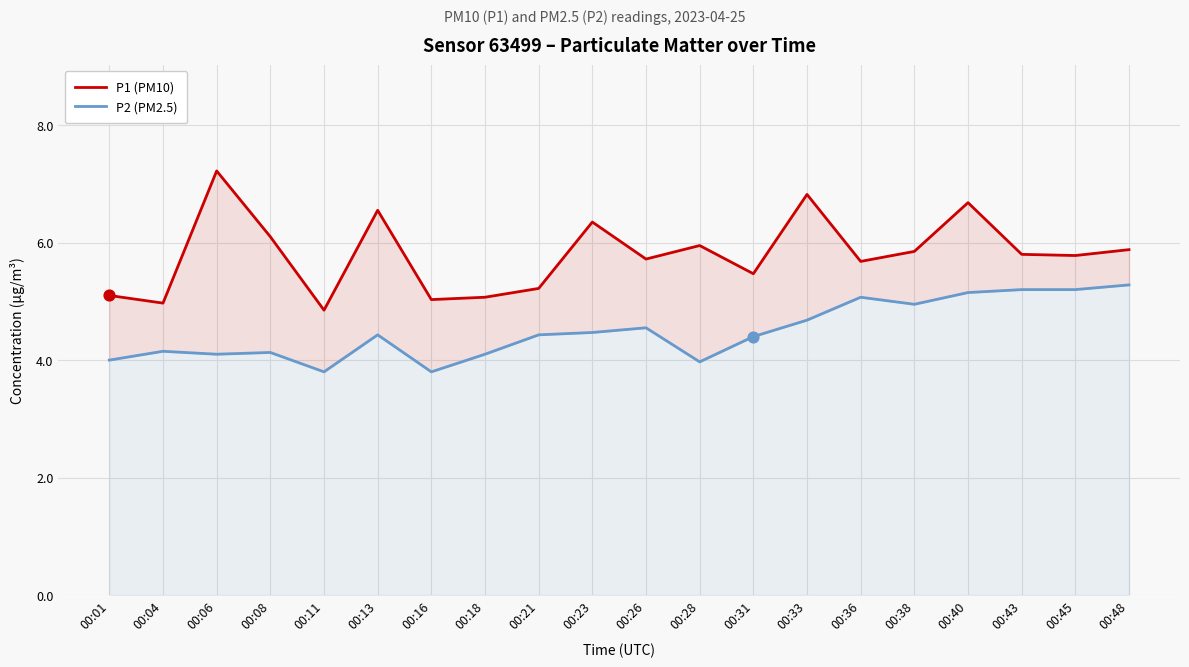

Which series has the largest total across all categories?

P1 (PM10)